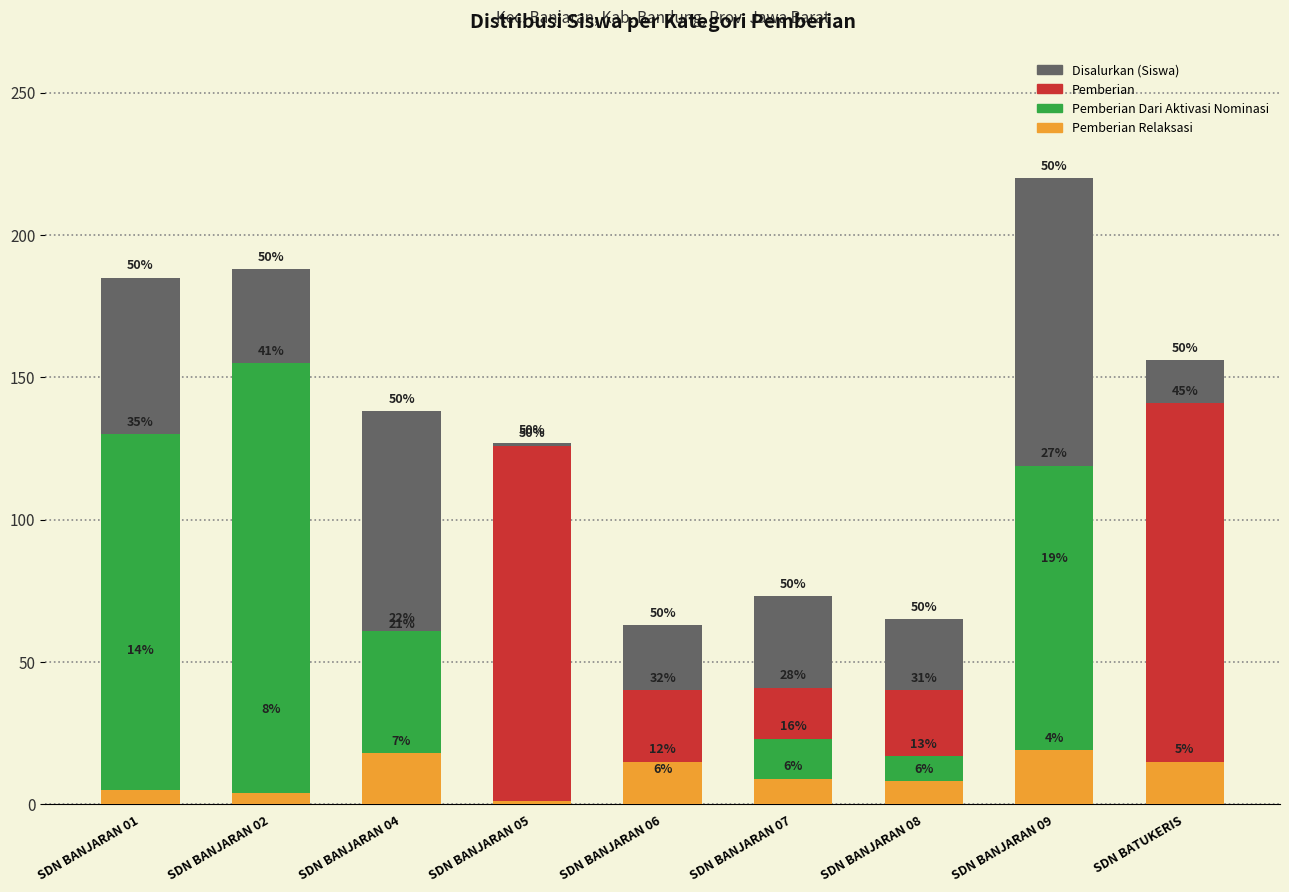

True or false: Pemberian has a value of 58 at SDN BANJARAN 08.

False